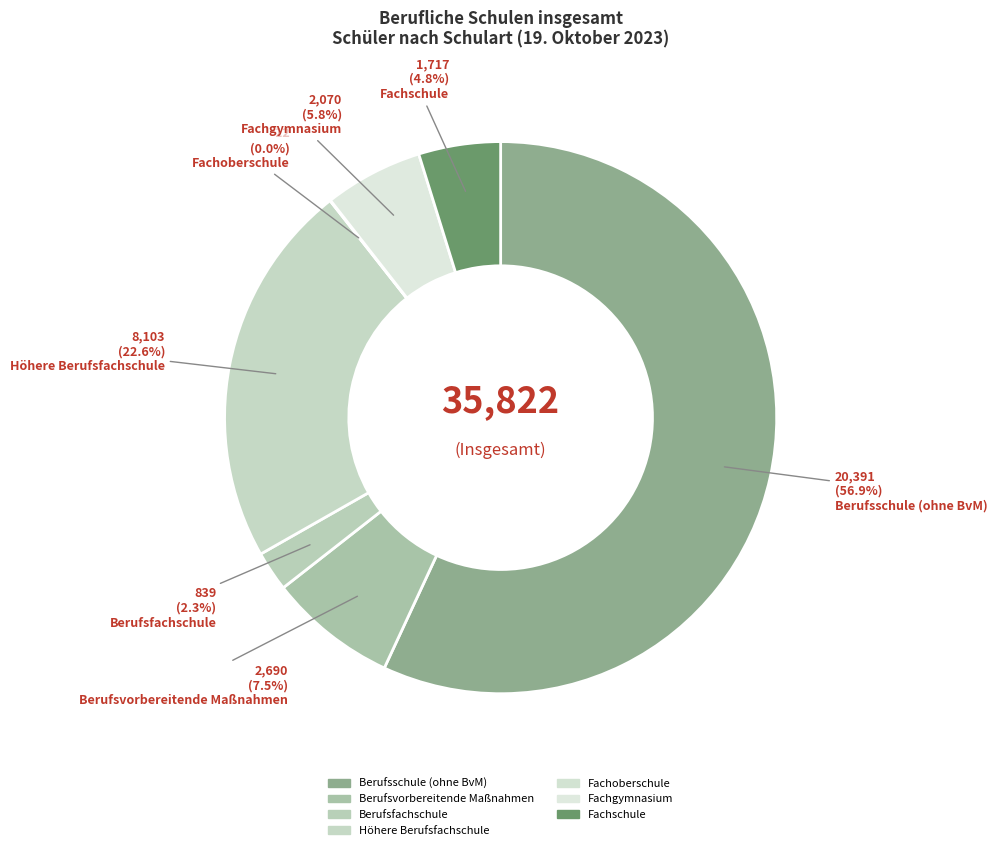

What percentage is the Berufsvorbereitende Maßnahmen slice, to the nearest percent?

8%